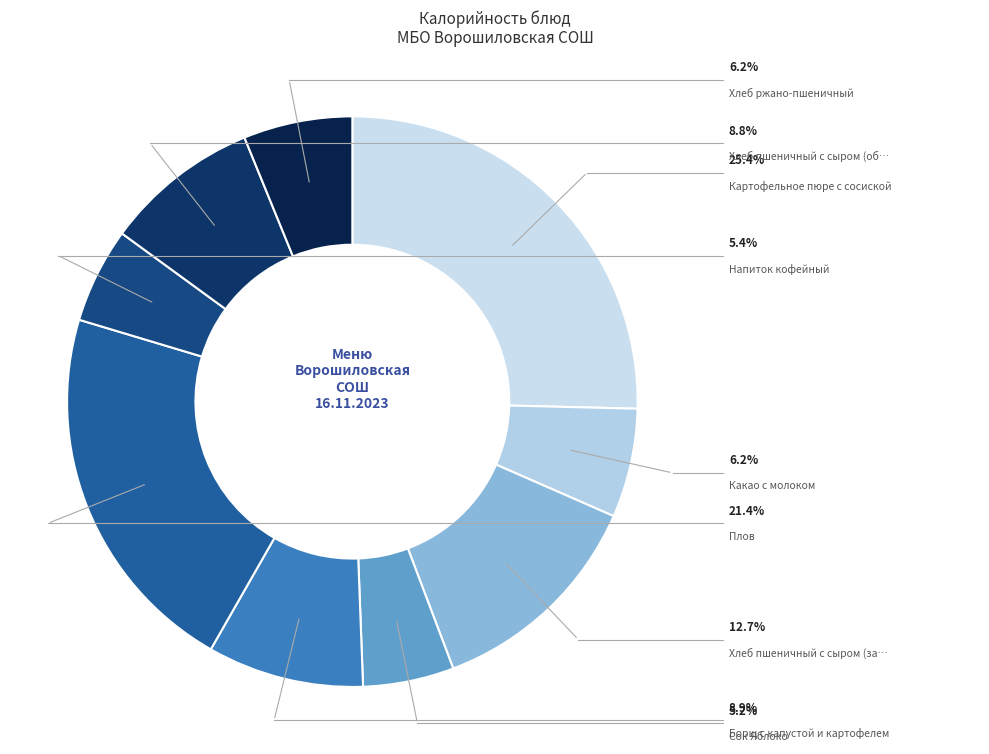

How many segments does this pie chart have?

9